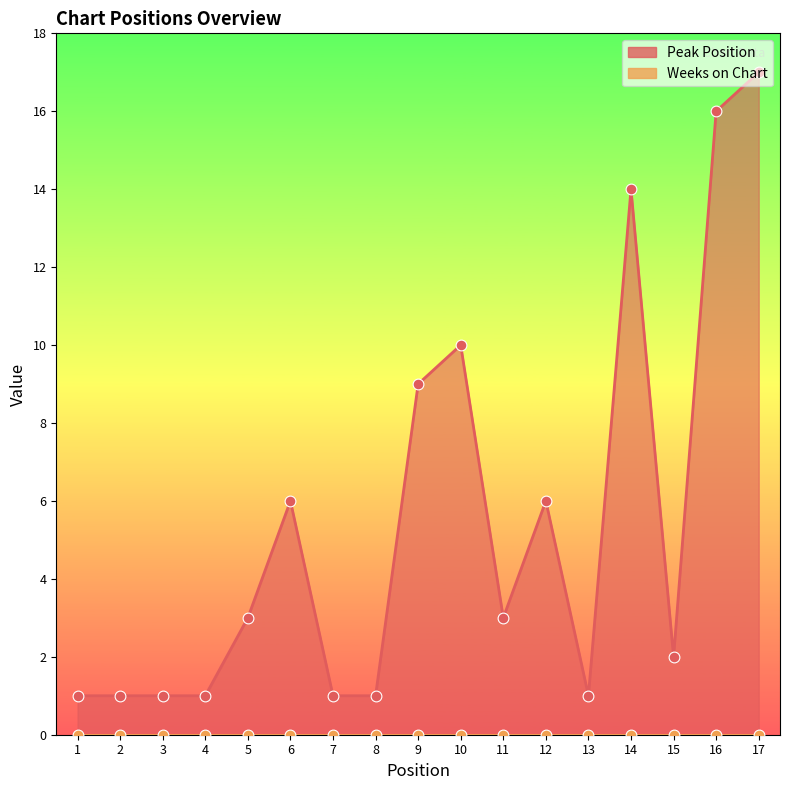

Approximately how many times larger is the value at 15 compared to 17?

0.1